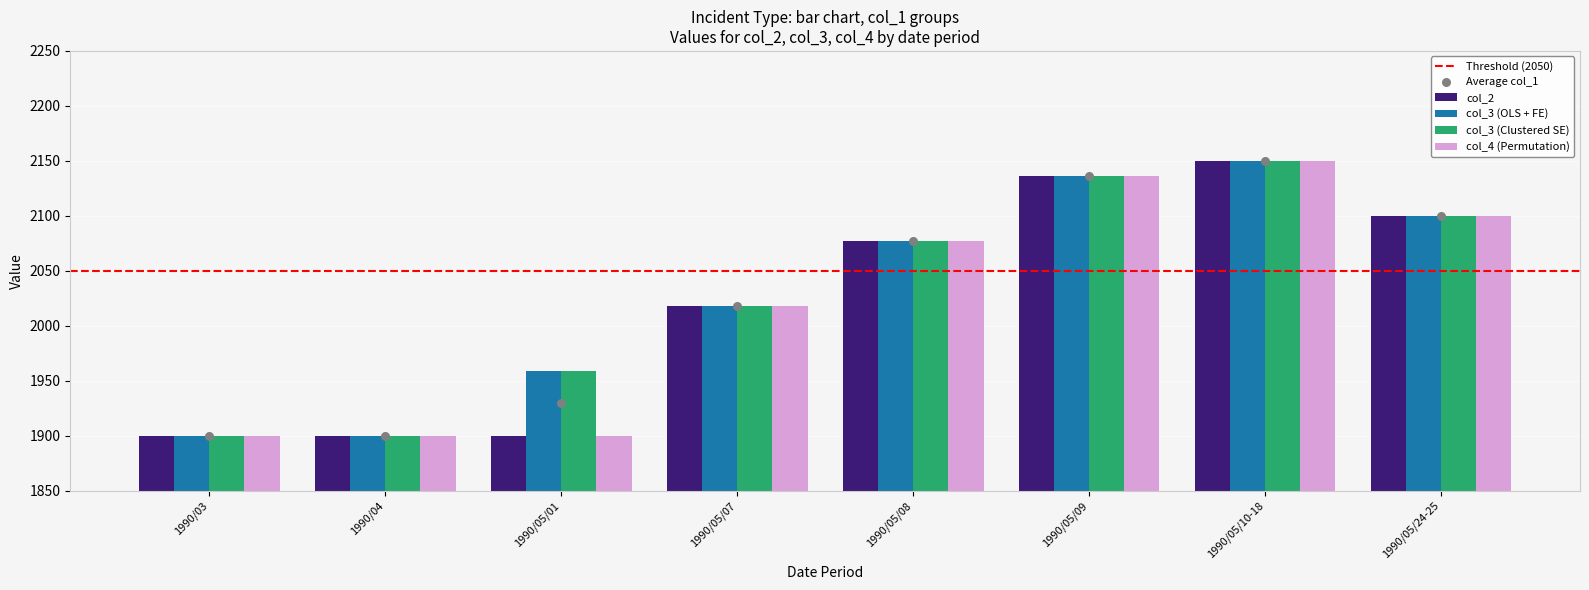

Is the value of col_4 at 1990/05/01 greater than the value of col_3 at 1990/05/09?

No